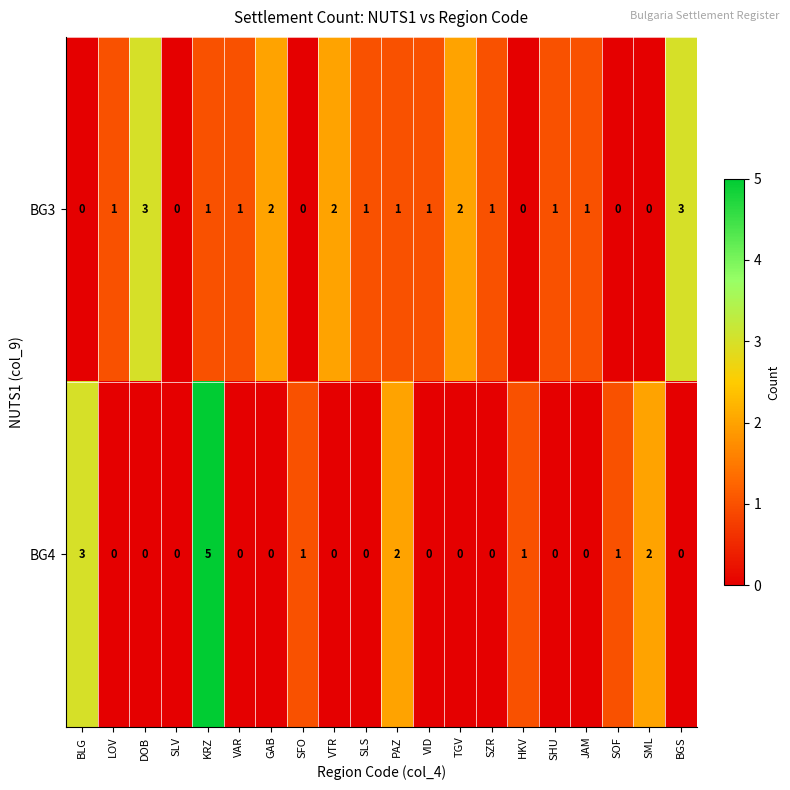

What is the total value across all series at KRZ?

6